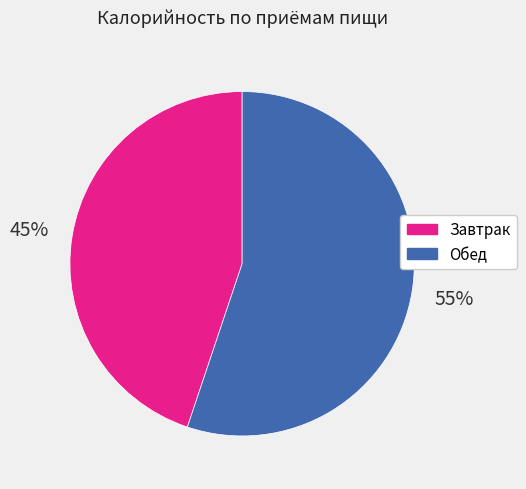

Does Обед account for over 50% of the chart?

Yes